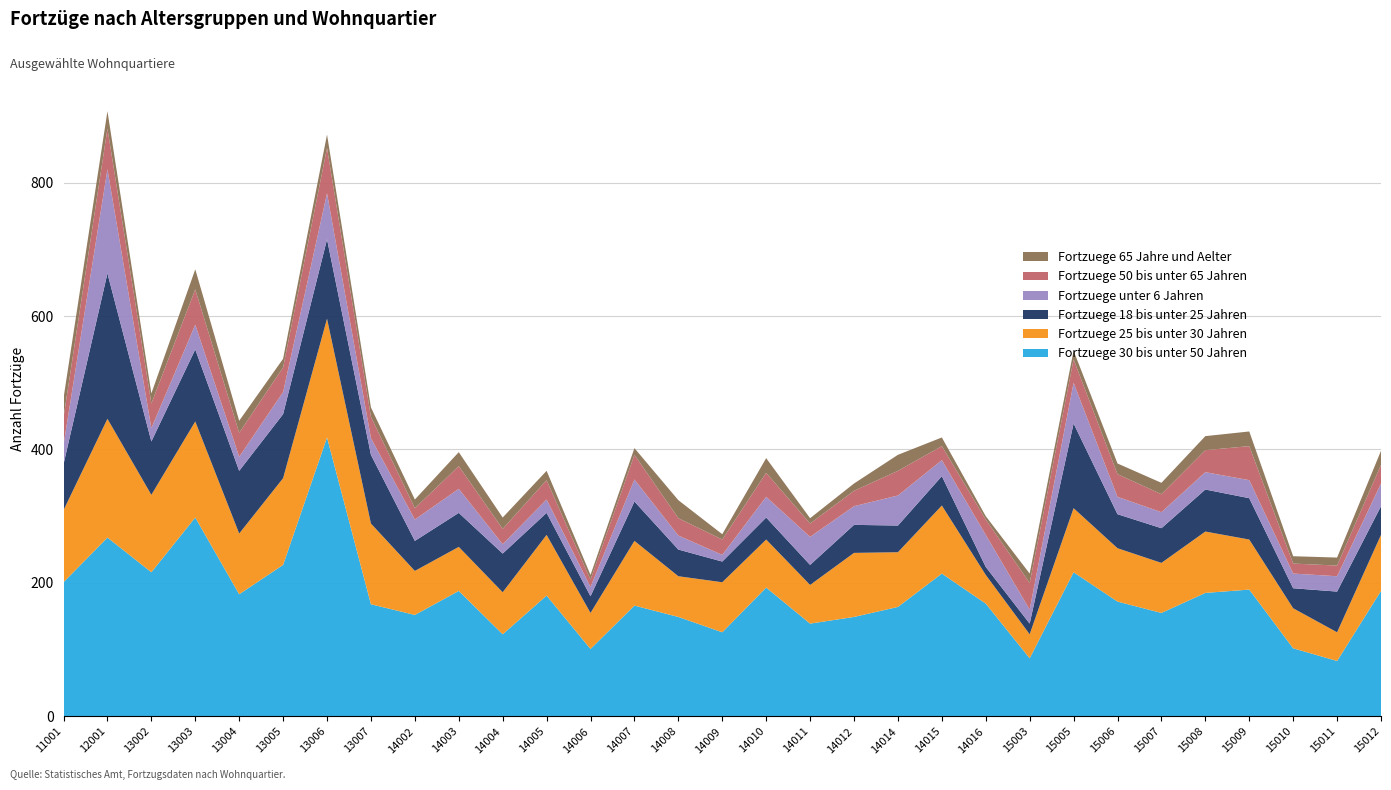

Reading right to left, what are all the values shown in this chart?

Fortzuege 30 bis unter 50 Jahren: 188	83	102	190	185	155	172	216	87	169	214	164	149	139	193	126	149	166	101	181	123	188	152	168	418	227	183	298	216	268	201
Fortzuege 25 bis unter 30 Jahren: 84	43	60	75	92	75	80	96	36	43	102	82	96	58	72	75	61	97	54	91	63	66	66	121	178	130	91	144	116	178	108
Fortzuege 18 bis unter 25 Jahren: 43	61	30	62	63	52	51	127	16	12	44	40	42	30	33	31	40	59	25	33	58	51	45	103	119	96	94	108	80	218	69
Fortzuege unter 6 Jahren: 34	23	22	27	26	24	26	61	21	48	24	45	28	42	31	10	21	33	14	20	14	36	32	25	69	33	21	37	20	156	29
Fortzuege 50 bis unter 65 Jahren: 28	16	15	51	33	27	34	35	40	23	21	37	23	20	36	23	26	37	11	29	23	34	17	32	68	37	36	53	37	61	41
Fortzuege 65 Jahre und Aelter: 21	12	11	22	21	17	16	13	14	5	13	24	11	8	22	8	27	10	7	14	17	21	13	14	20	13	18	30	15	26	29